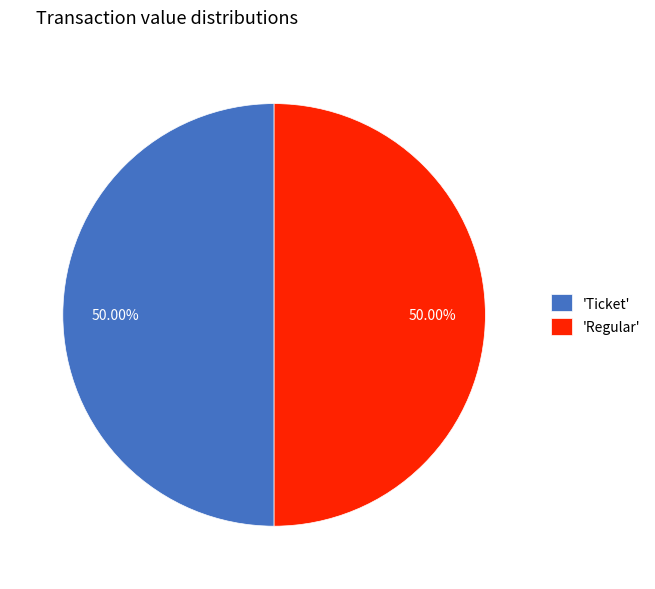

How many slices are in this pie chart?

2